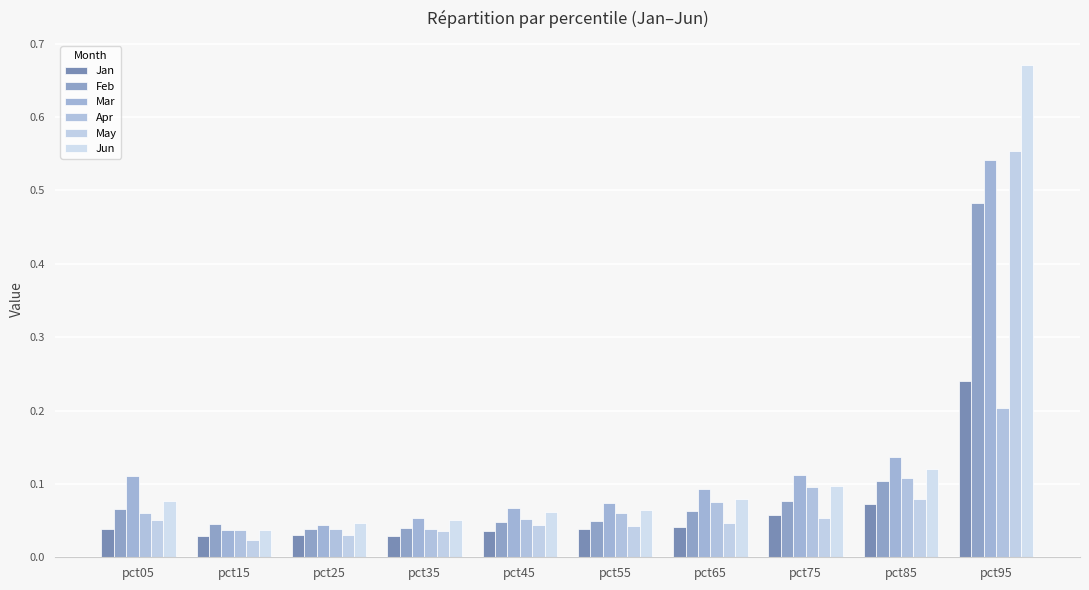

What are all the series names shown in the legend?

Jan, Feb, Mar, Apr, May, Jun